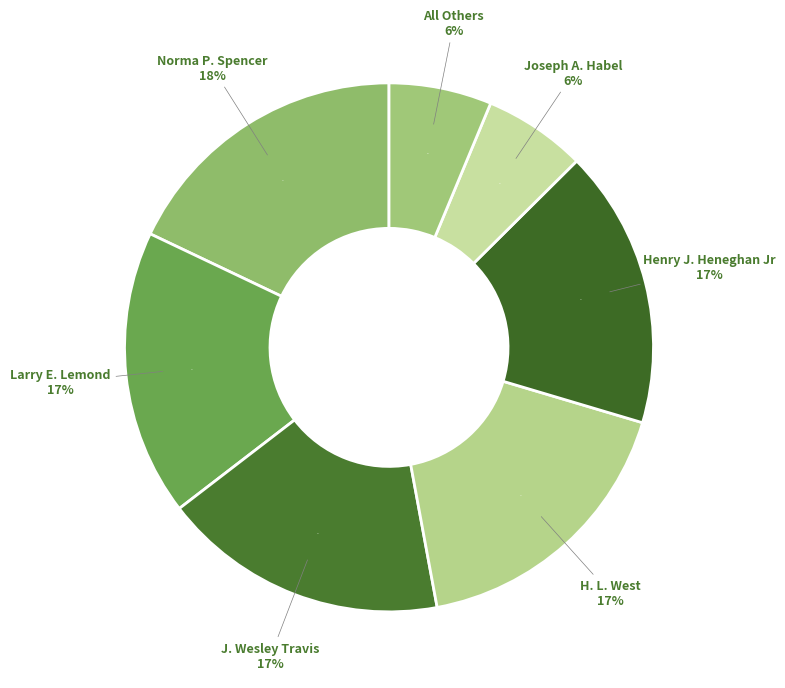

To the nearest percent, what is the average slice percentage?

14%